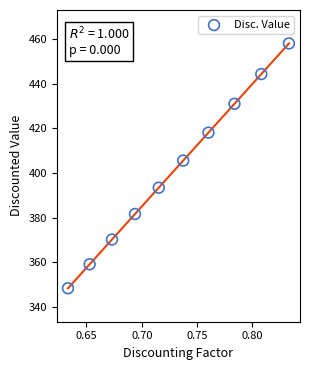

What Y value in the scatter plot is closest to 403?

405.6